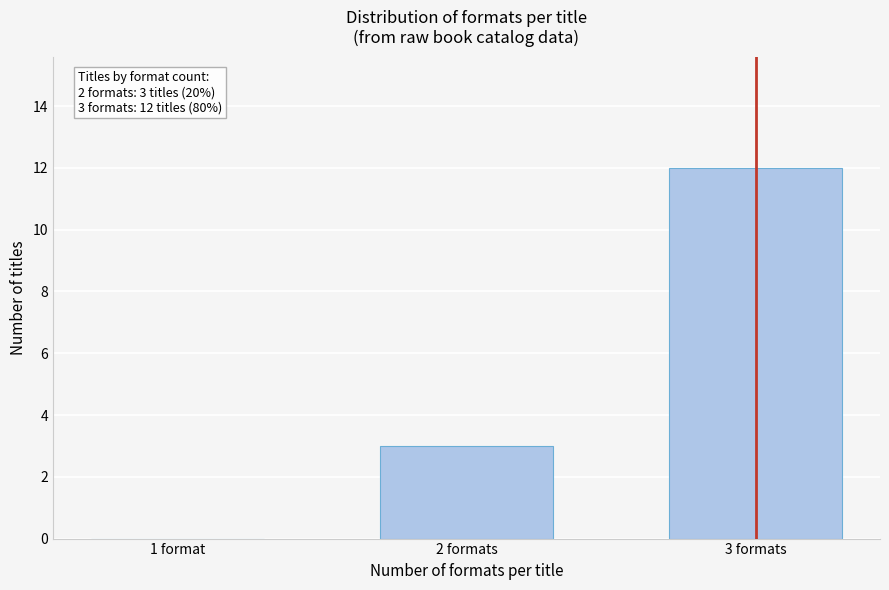

Reading left to right, what are all the values shown in this chart?

1 format=0	2 formats=3	3 formats=12